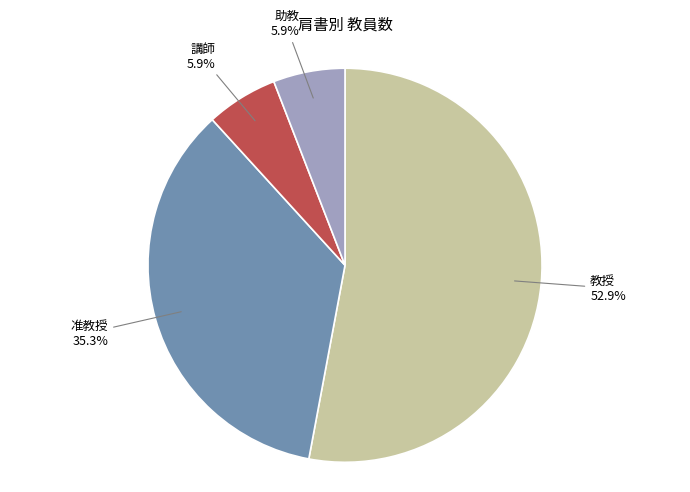

Which category has the biggest portion of the pie?

教授